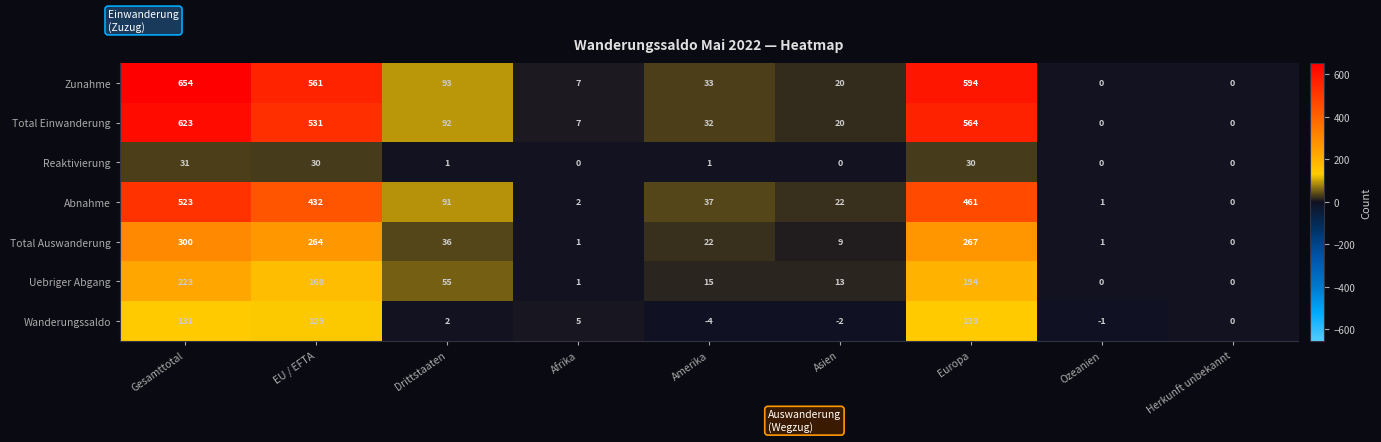

The Wanderungssaldo series shows 8 at Afrika. True or false?

False